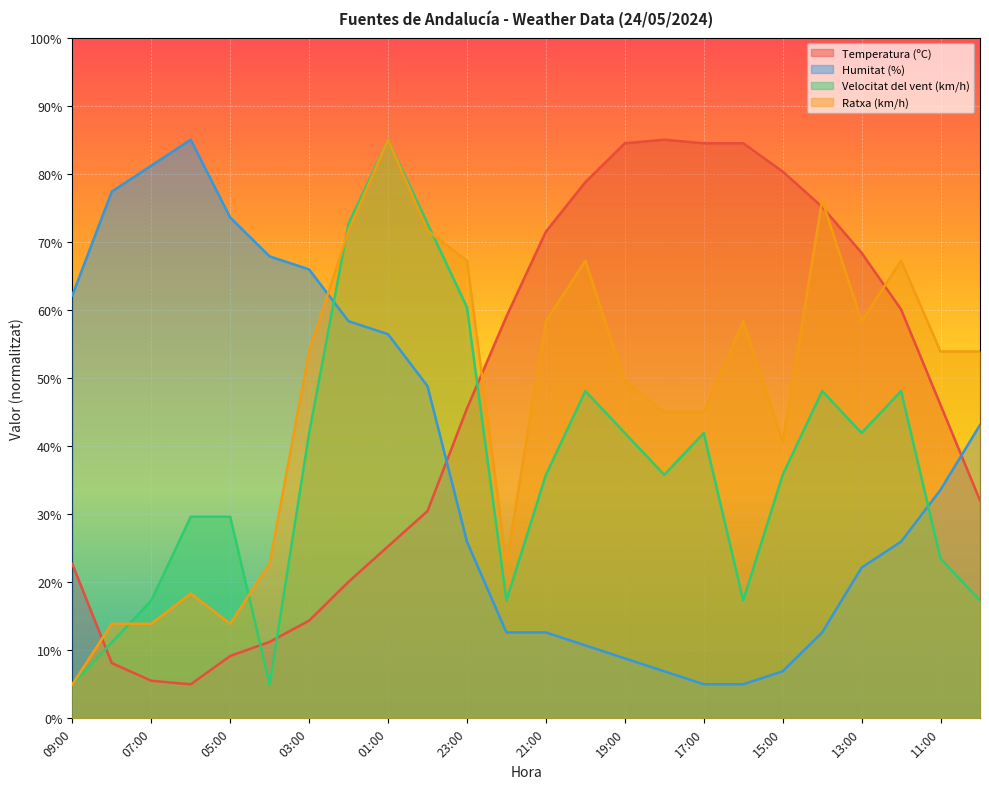

How many interior local valleys does the Ratxa (km/h) series have?

4